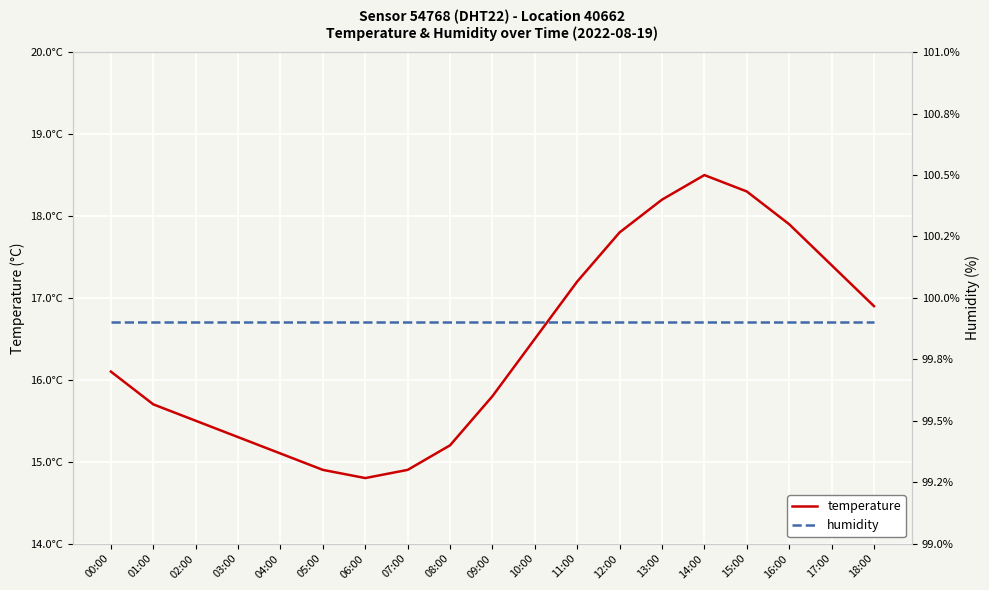

How many values in the temperature series exceed 16?

10